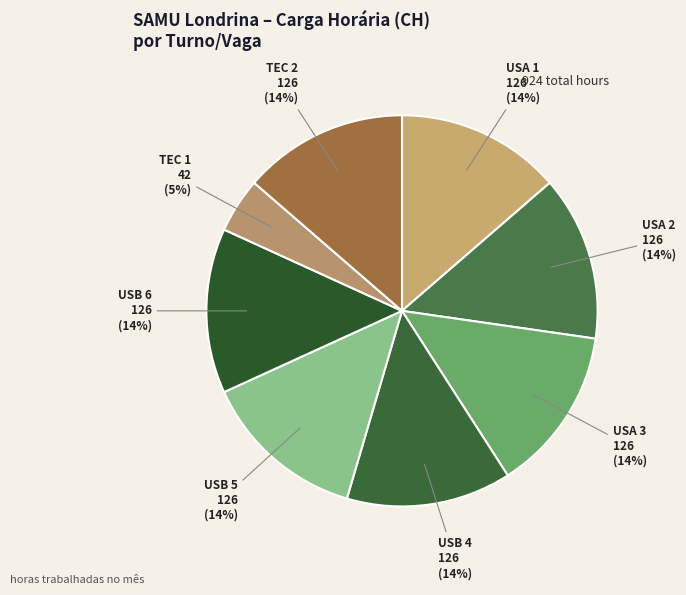

Count the number of slices in the pie.

8